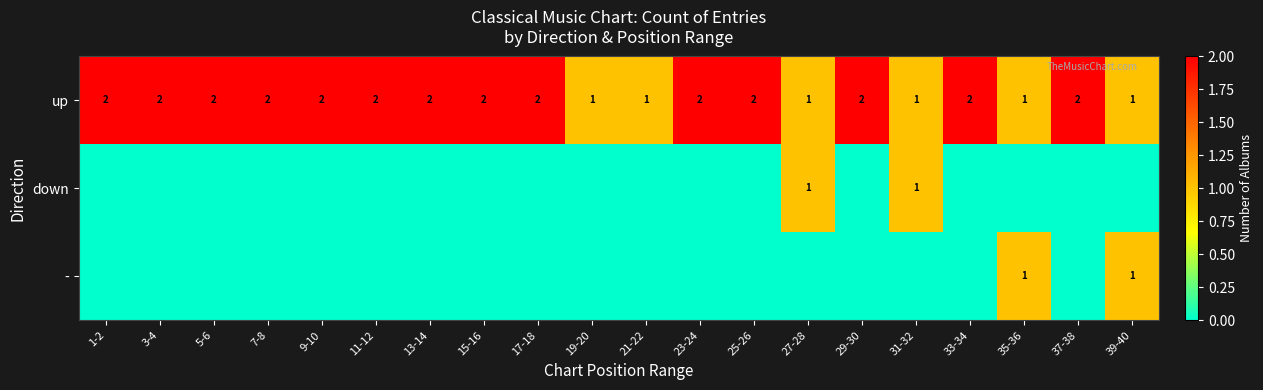

Which has a higher value, 7-8 or 35-36?

7-8